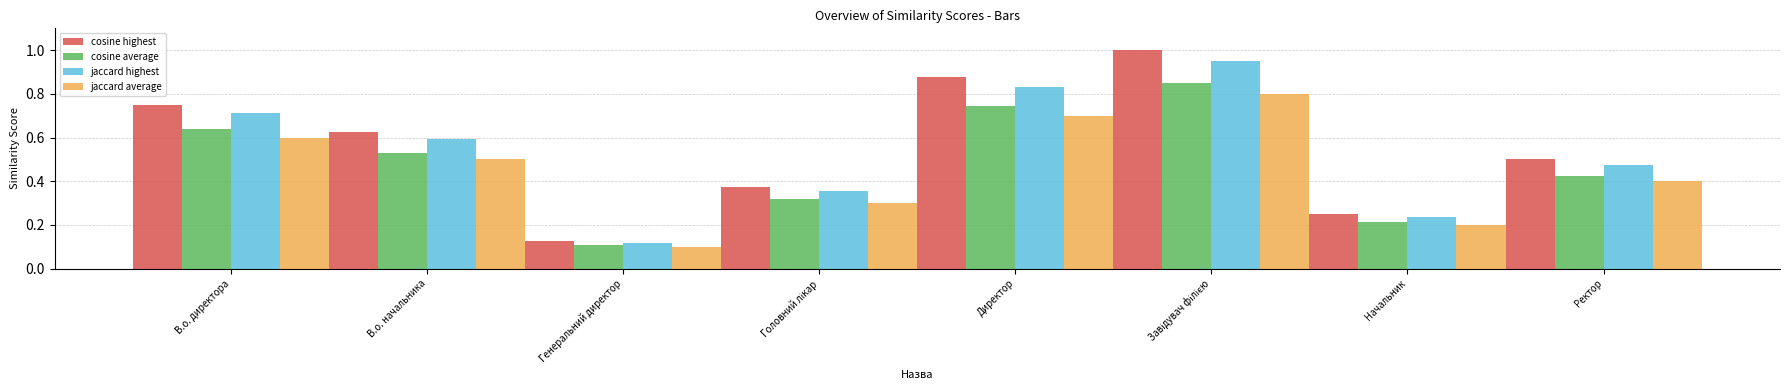

What are all the series names shown in the legend?

cosine highest, cosine average, jaccard highest, jaccard average